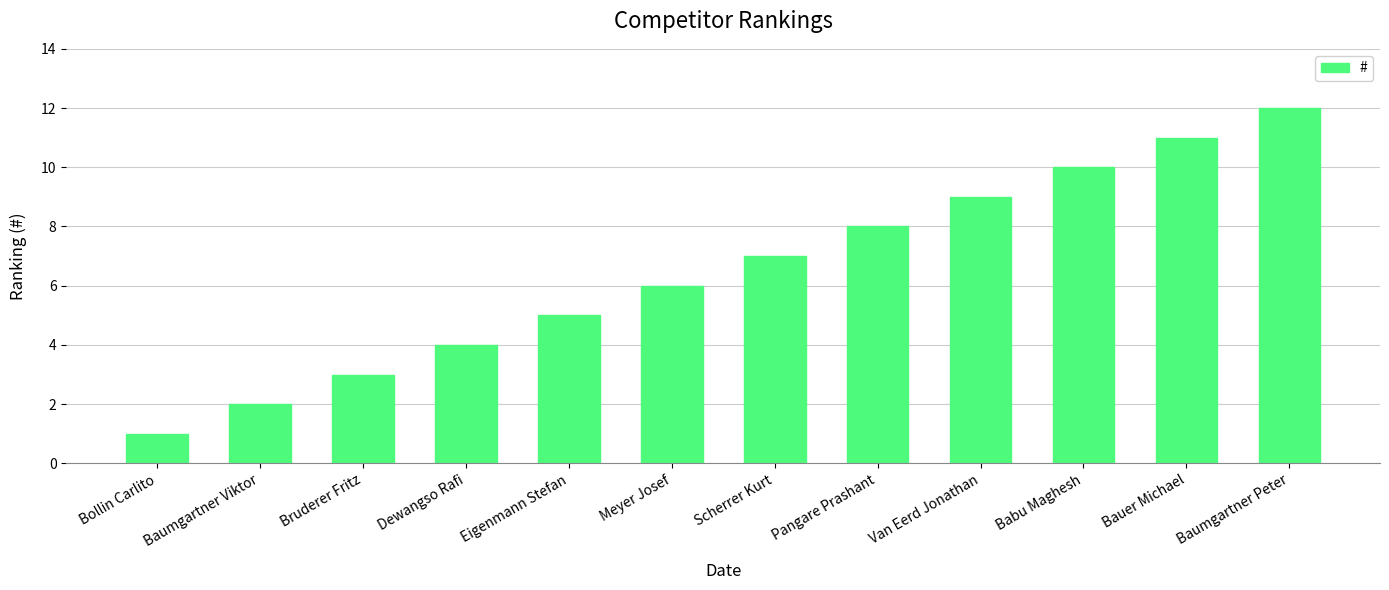

How many categories are shown in the chart?

12